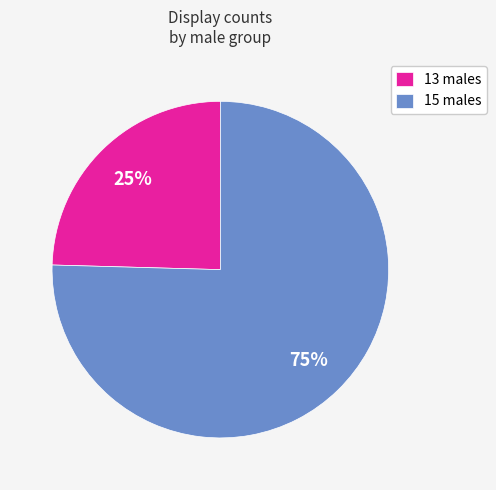

Which slice is the largest?

15 males